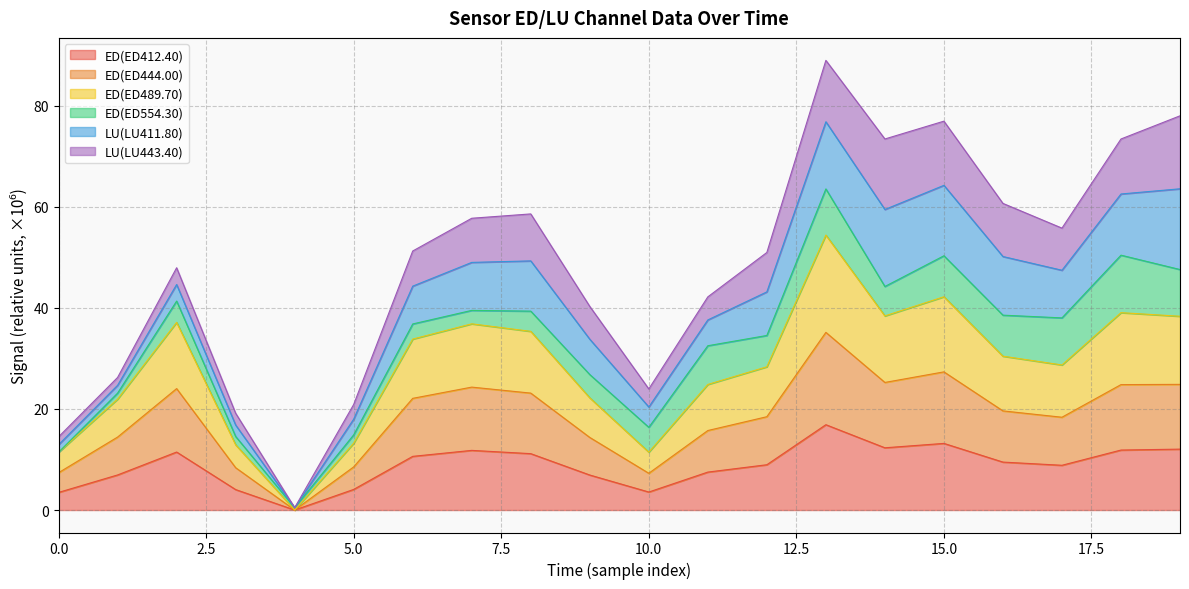

At which category is the sum across all series the highest?

13